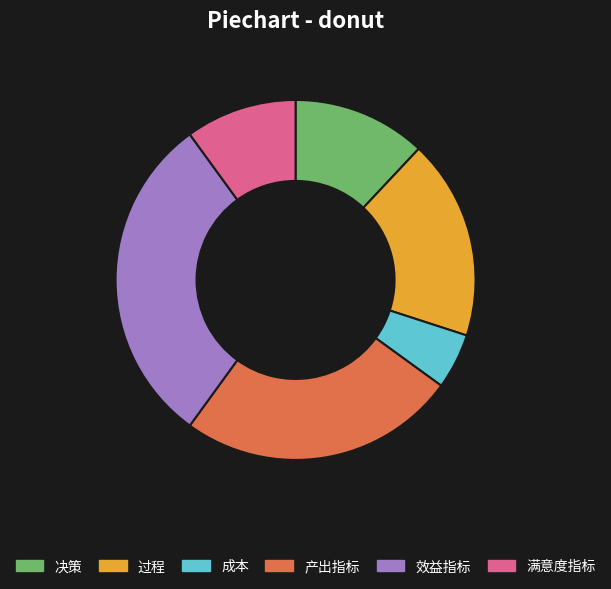

What is the ratio of the value at 效益指标 to the value at 过程?

1.7